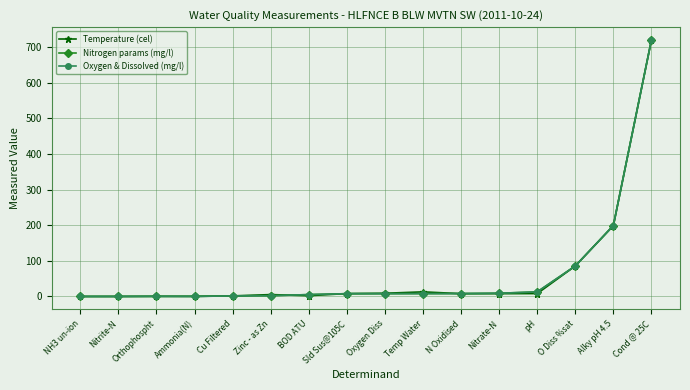

What is the label of the 1st point from the left?

NH3 un-ion